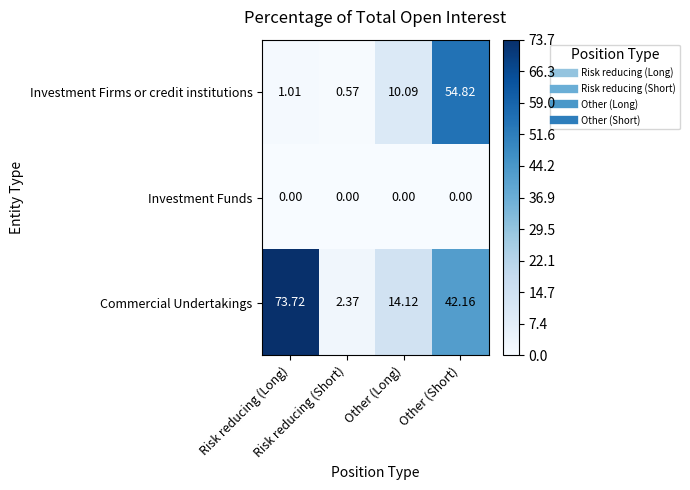

Rank the series at Other (Long) from highest to lowest value.

Commercial Undertakings, Investment Firms or credit institutions, Investment Funds